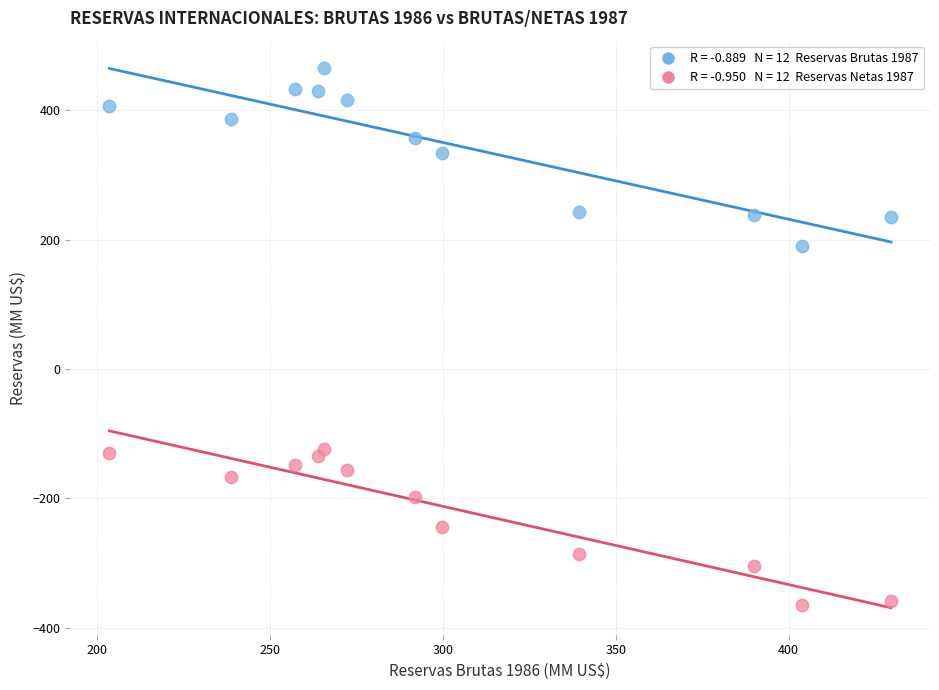

Across all data points, what is the range of Y values (max minus min)?

830.6